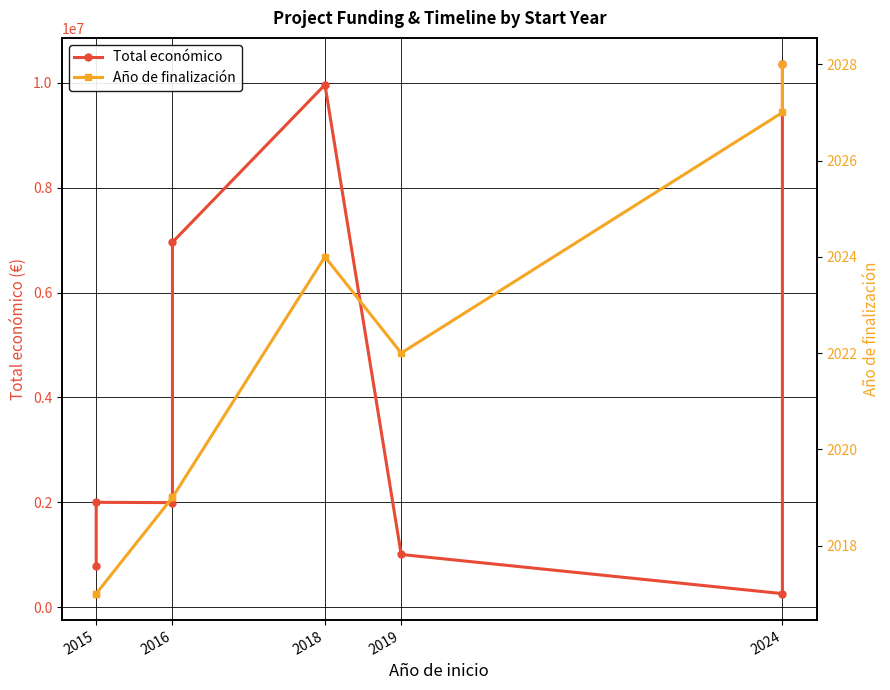

How many data points in Total económico are above 1999221?

3